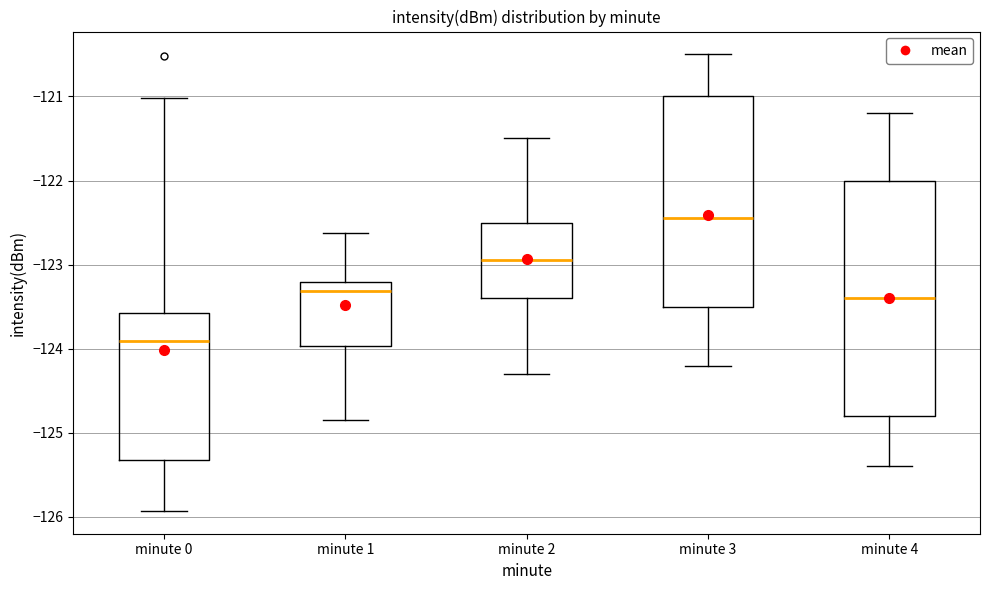

Reading left to right, transcribe this box plot: for each box, give where its median line is, the range the box spans, and where its two whiskers end, as read against the y-axis. The values are not printed on the chart, so give them approximately, as read against the axis.

minute 0: median -123.9, box -125.3 to -123.6, whiskers -125.9 to -121.0
minute 1: median -123.3, box -124.0 to -123.2, whiskers -124.9 to -122.6
minute 2: median -122.9, box -123.4 to -122.5, whiskers -124.3 to -121.5
minute 3: median -122.4, box -123.5 to -121.0, whiskers -124.2 to -120.5
minute 4: median -123.4, box -124.8 to -122.0, whiskers -125.4 to -121.2